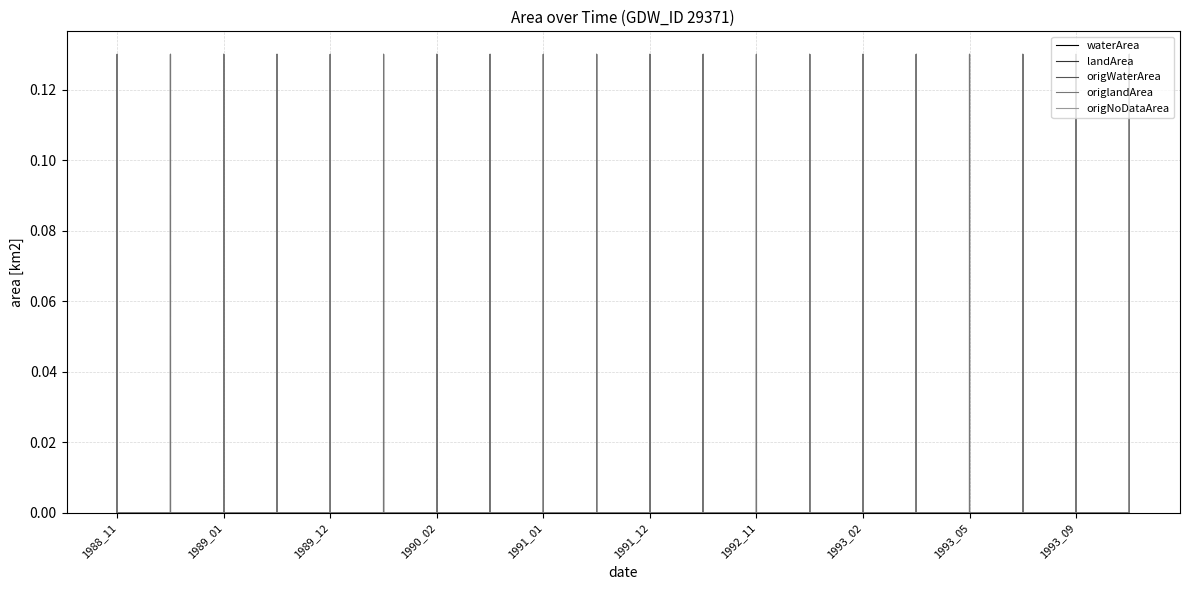

List the labels in order of origWaterArea value, smallest first.

1988_11, 1988_12, 1989_01, 1989_05, 1989_12, 1990_01, 1990_02, 1990_03, 1991_01, 1991_03, 1991_12, 1992_03, 1992_11, 1992_12, 1993_02, 1993_04, 1993_05, 1993_06, 1993_09, 1994_01